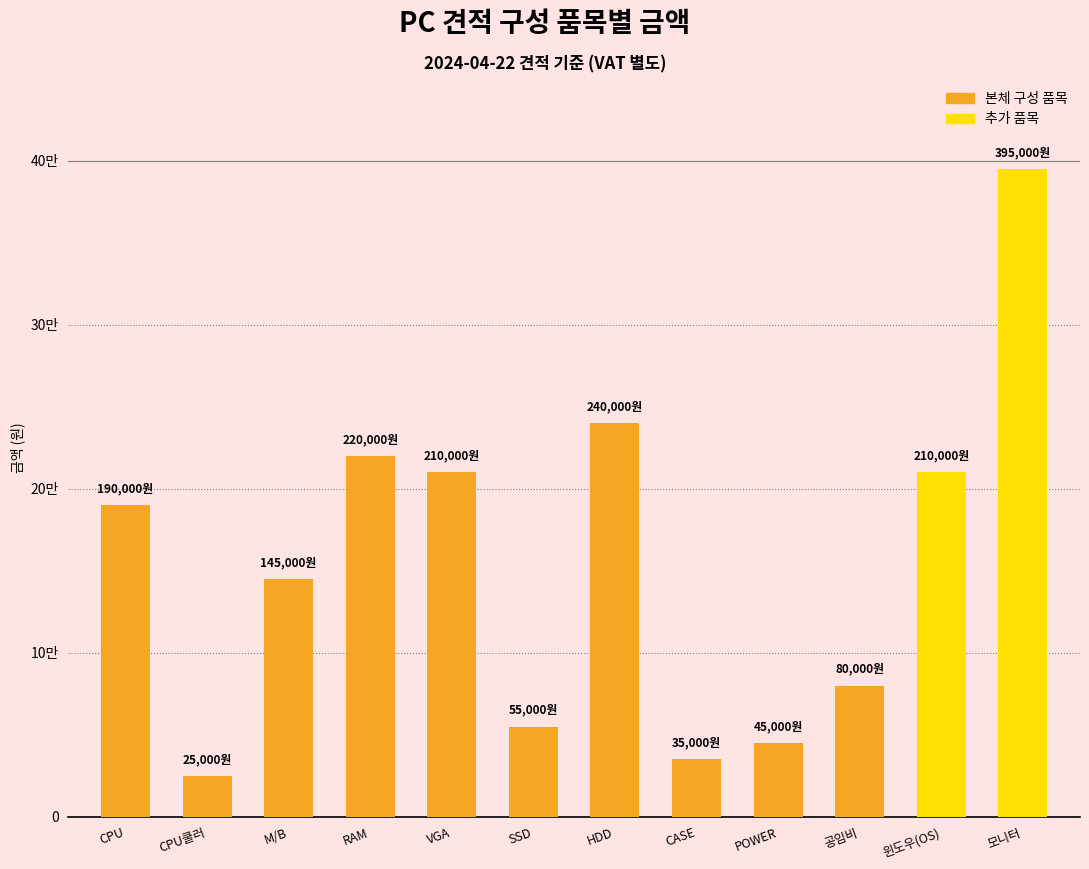

Reading left to right, extract all data points from this chart.

CPU=190000	CPU쿨러=25000	M/B=145000	RAM=220000	VGA=210000	SSD=55000	HDD=240000	CASE=35000	POWER=45000	공임비=80000	윈도우(OS)=210000	모니터=395000